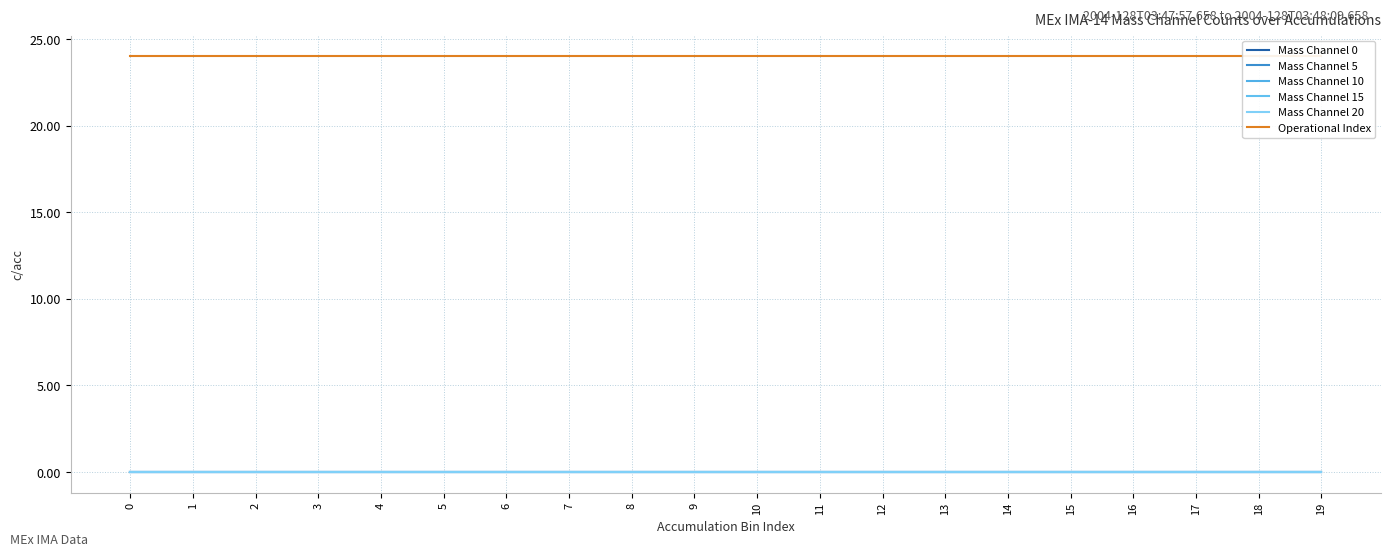

Does the chart display data point markers on the line(s)?

No